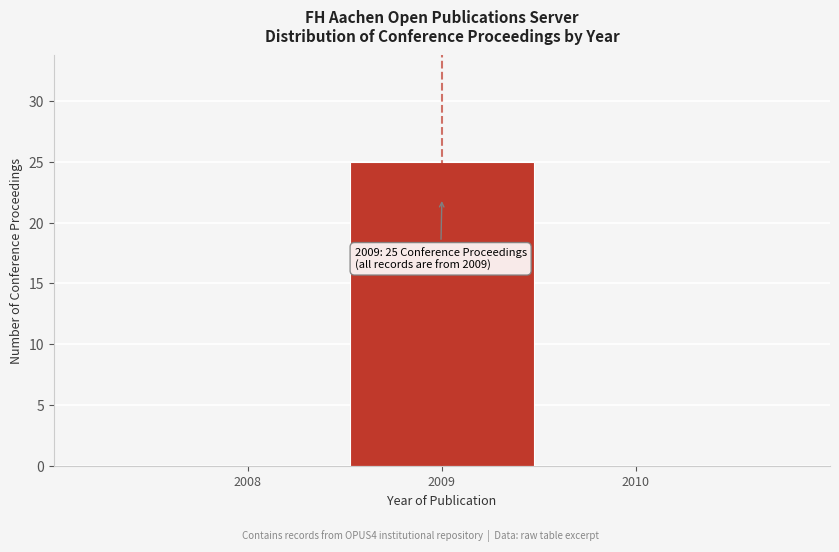

Which range on the x-axis has the tallest bar?

2008.5 to 2009.5